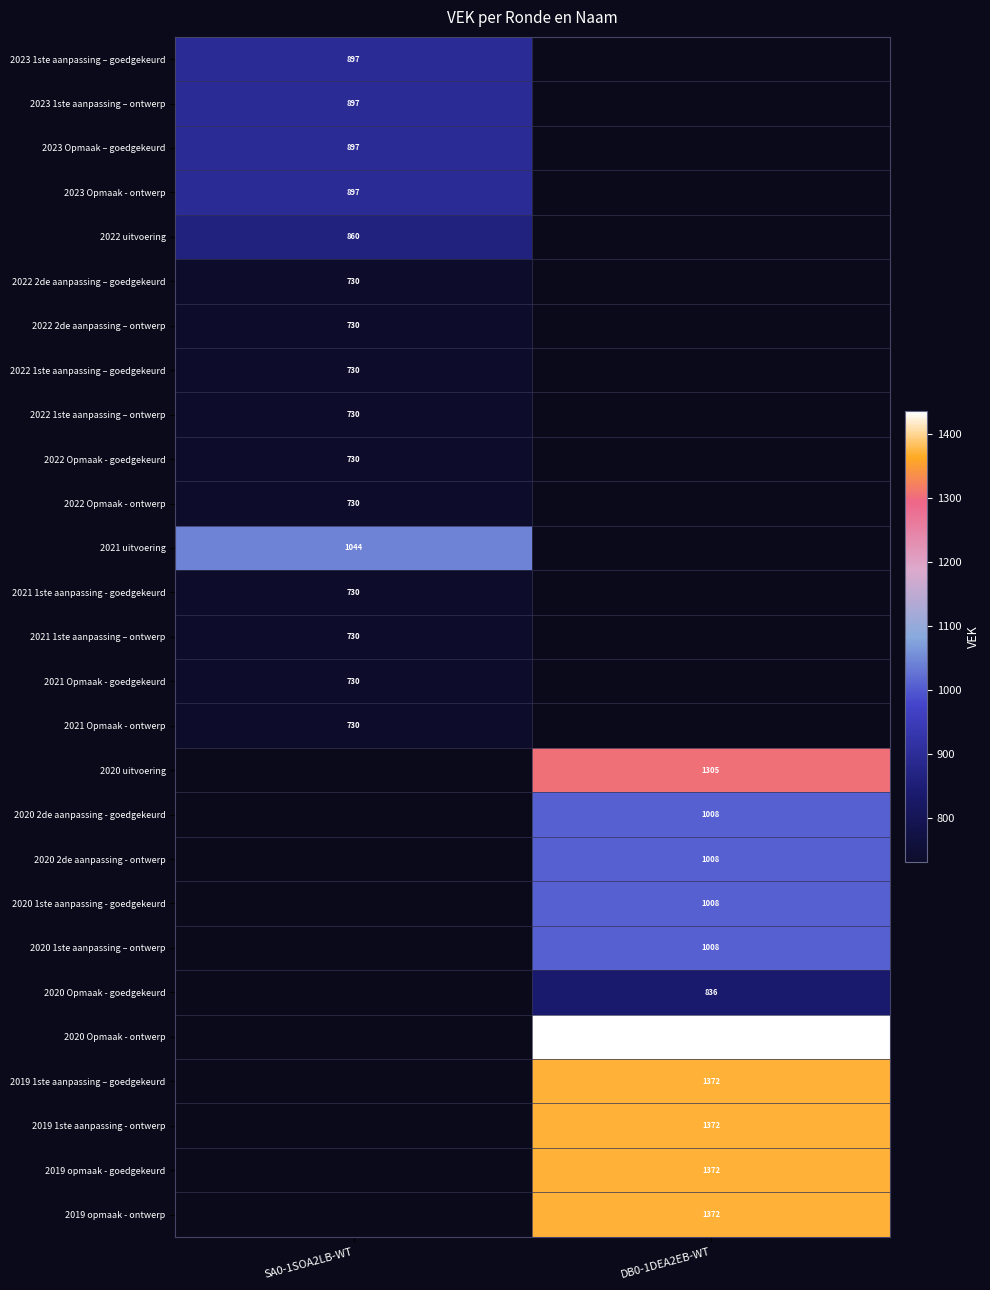

The value of 2020 1ste aanpassing – ontwerp at DB0-1DEA2EB-WT is 520. True or false?

False